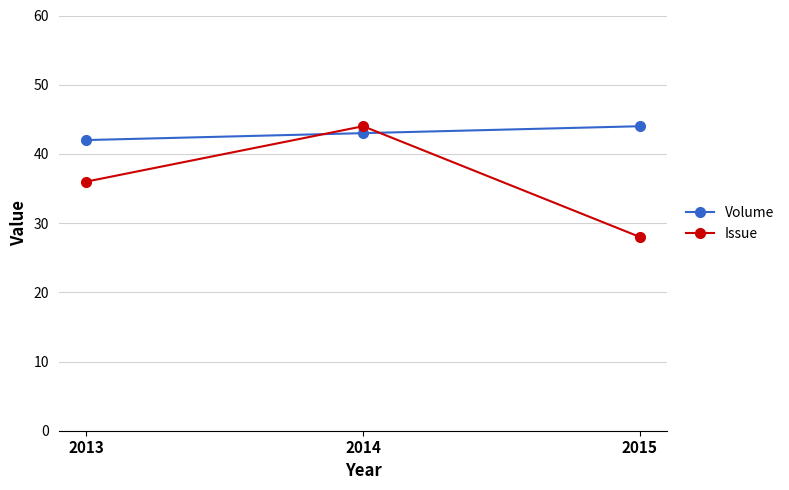

What is the highest value of the Issue series?

44